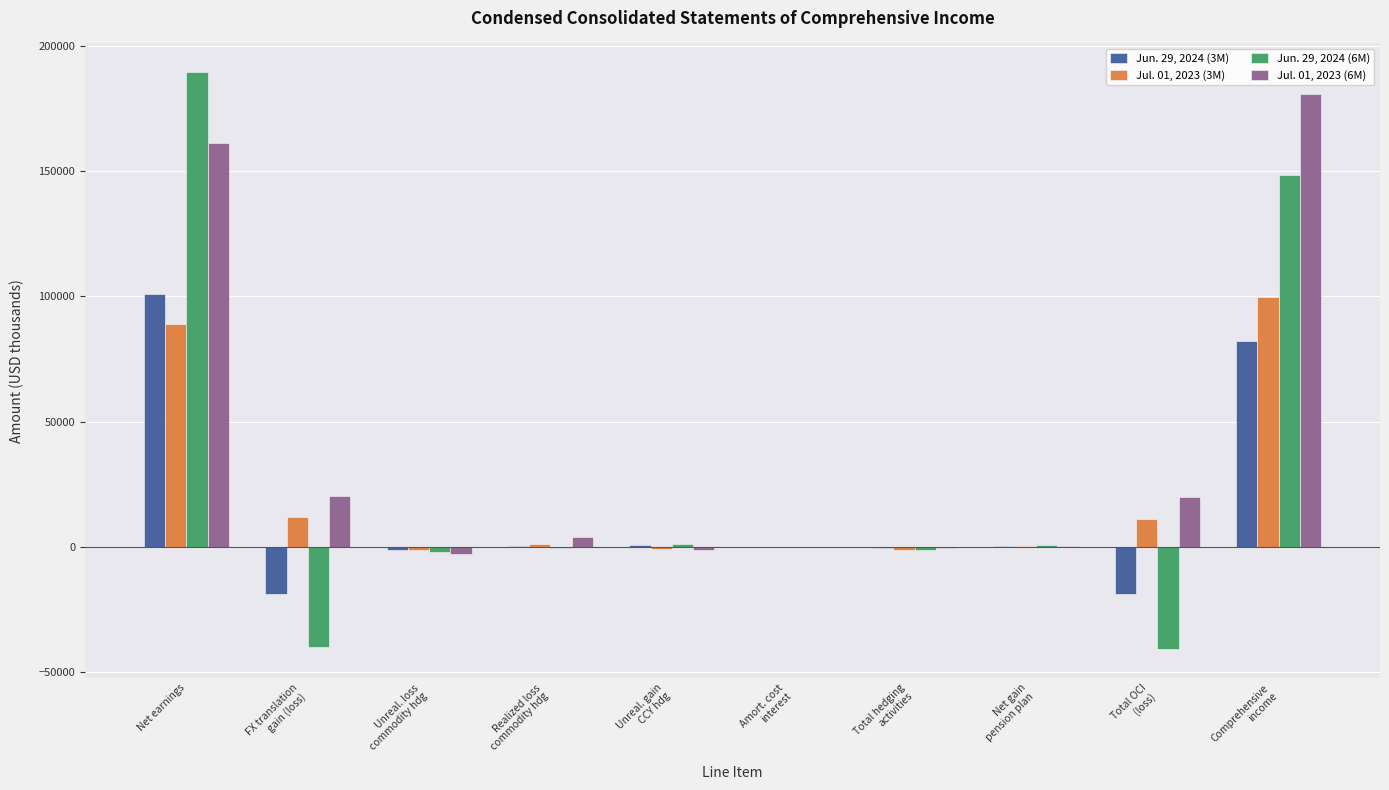

True or false: Jun. 29, 2024 (6M) has a value of 31350 at Comprehensive
income.

False